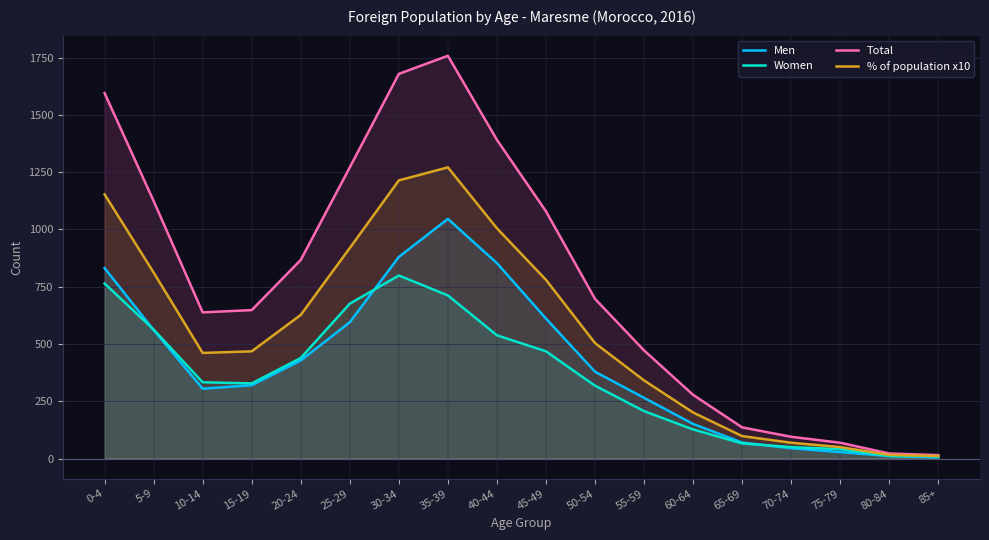

The value of % of population x10 at 55-59 is 86. True or false?

False